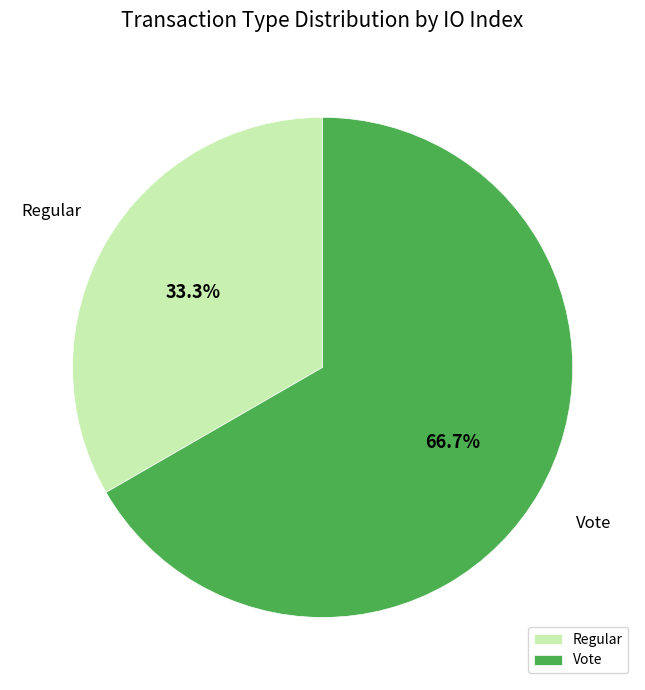

To the nearest percent, what percentage of the pie is Regular?

33%